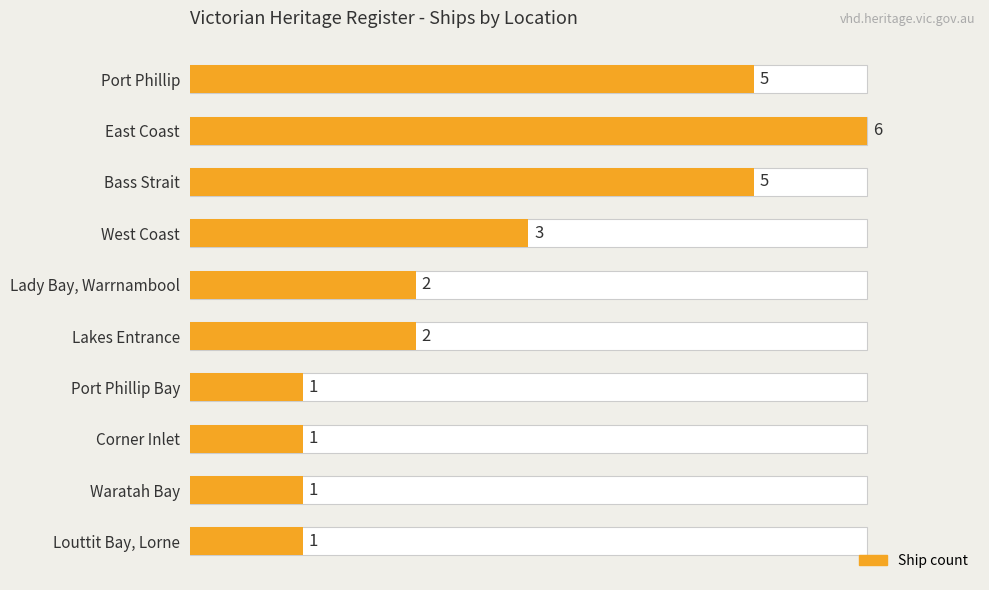

What is the average value?

3